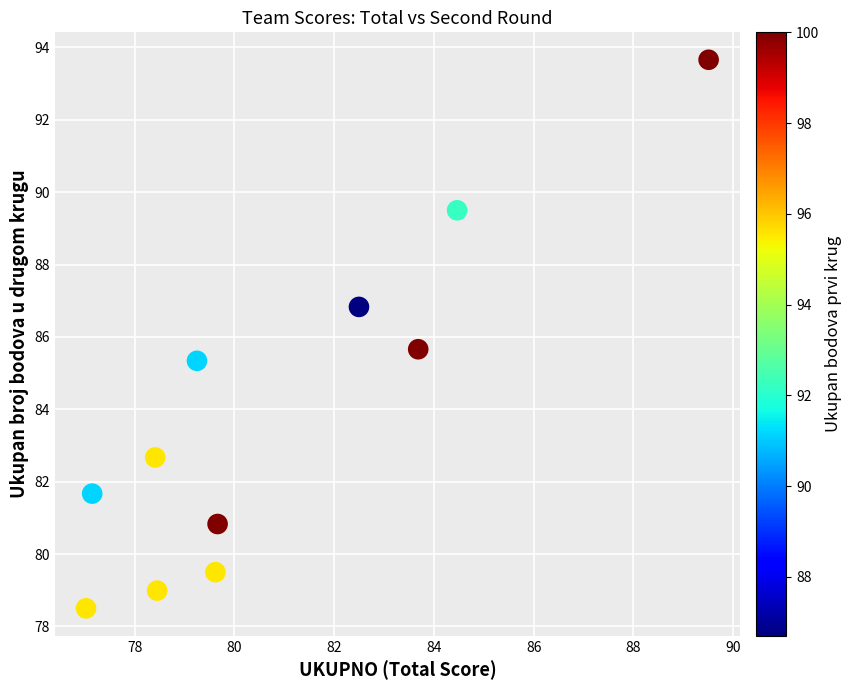

What Y value in the scatter plot is closest to 86?

85.7